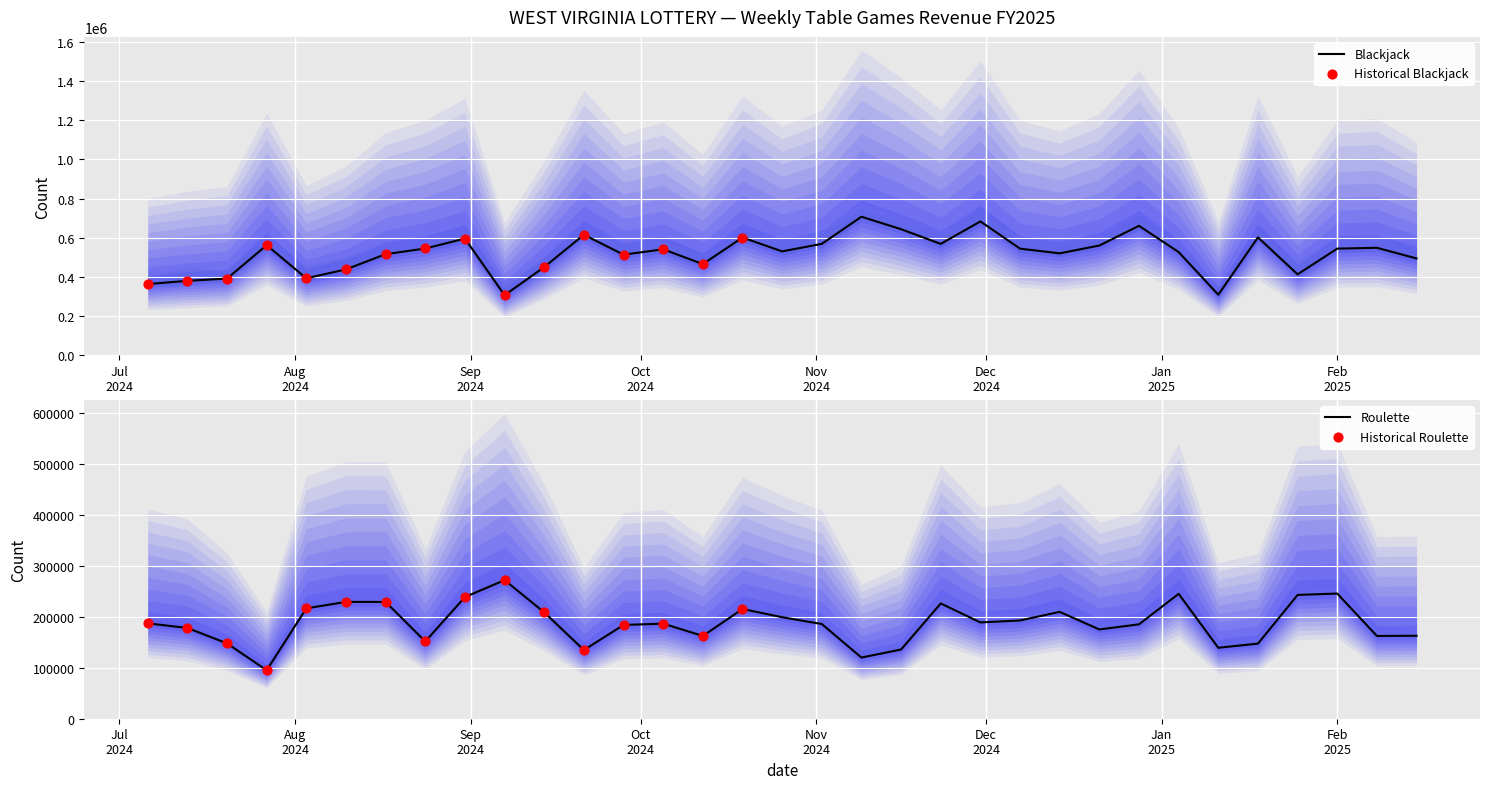

At which category is the sum across all series the highest?

11/30/2024